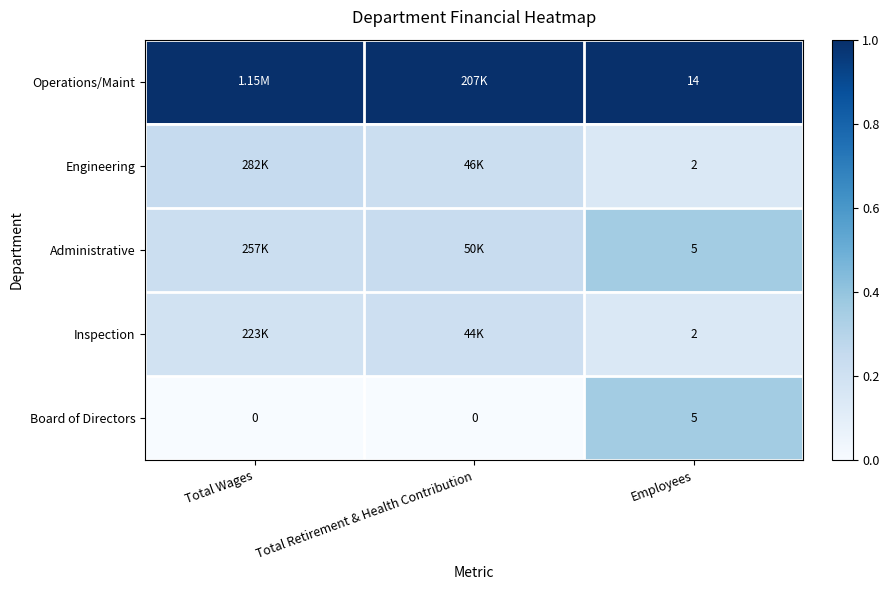

How many data points in Board of Directors are above 0?

1